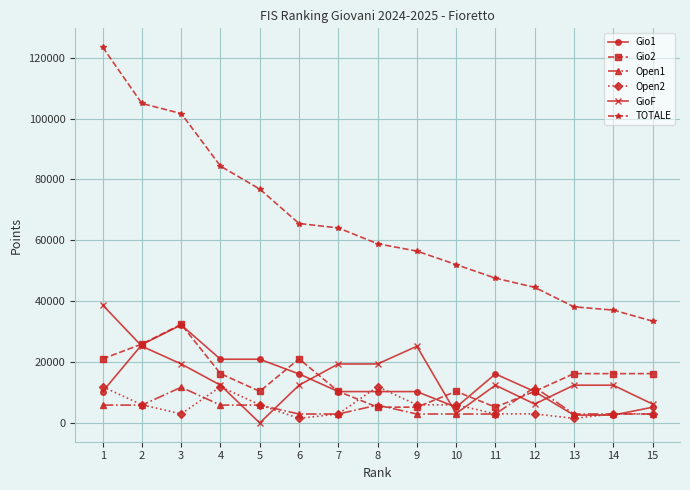

What is the lowest value of the Gio2 series?

5184.0